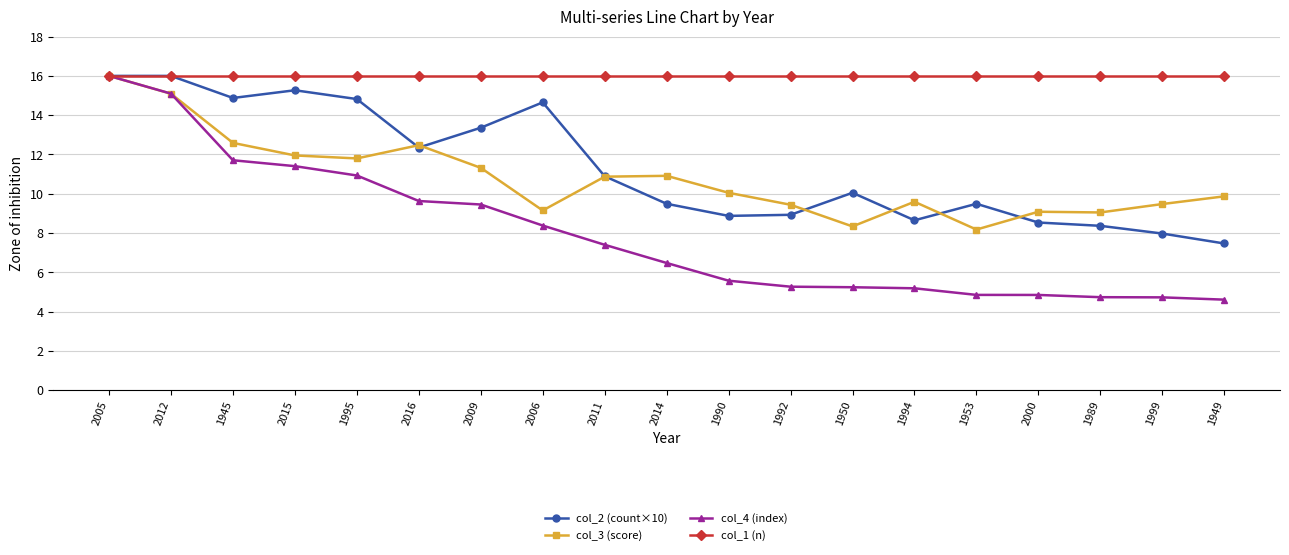

What is the label of the 4th point from the right?

2000